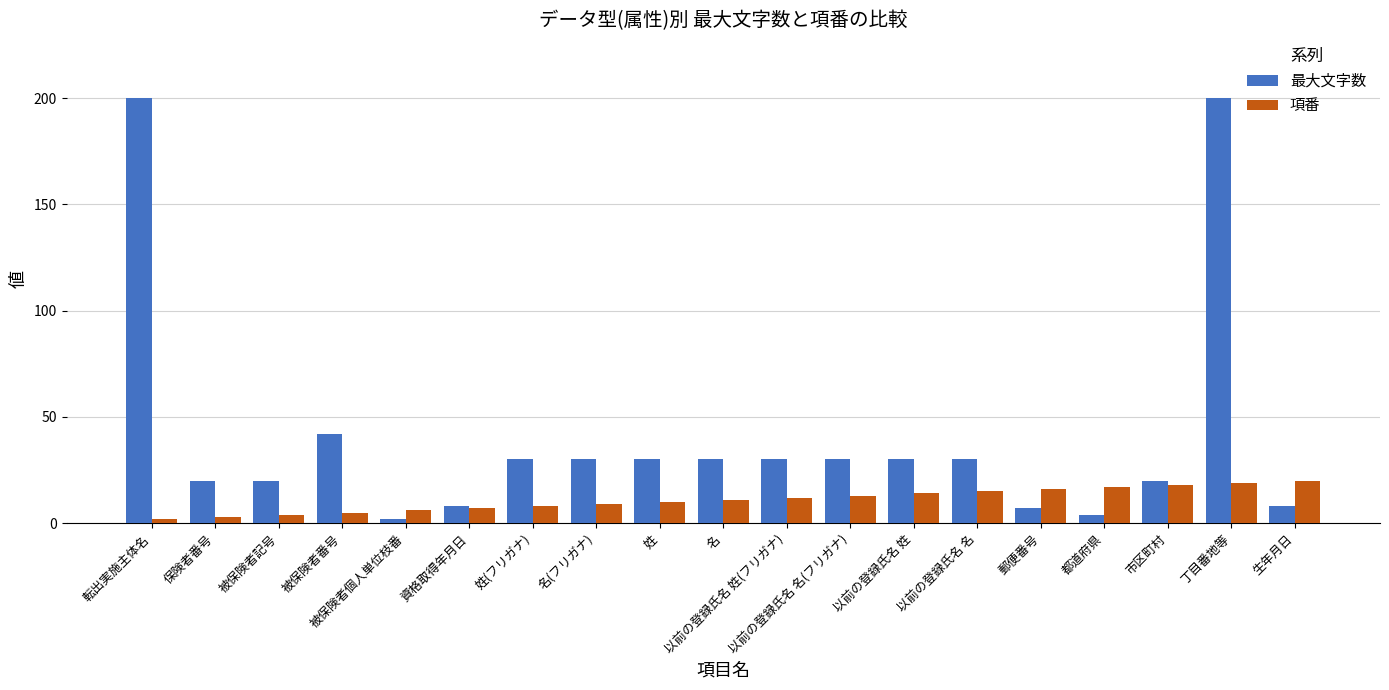

Rank the series by their maximum value, from highest to lowest.

最大文字数, 項番